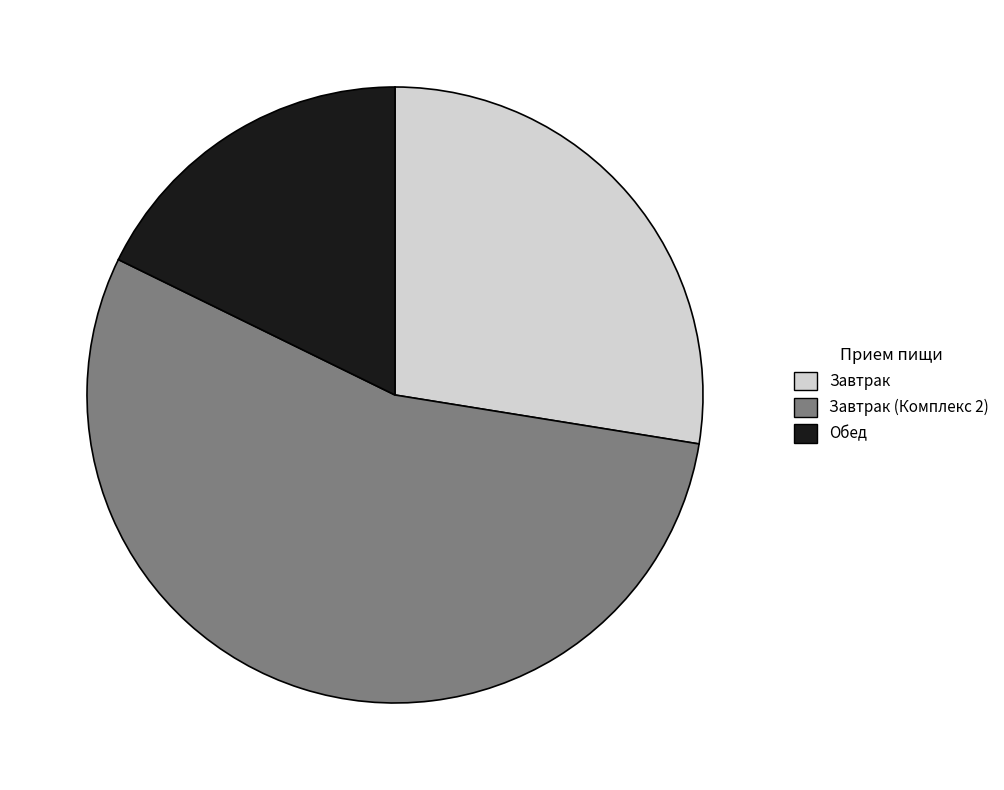

Combined, do Обед and Завтрак account for over 50%?

No